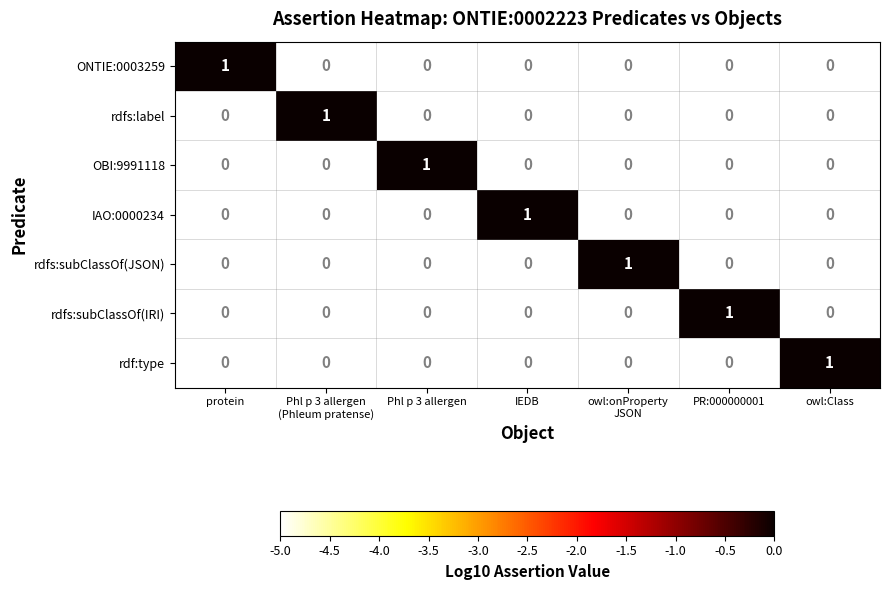

The ONTIE:0003259 series shows 0 at Phl p 3 allergen. True or false?

True